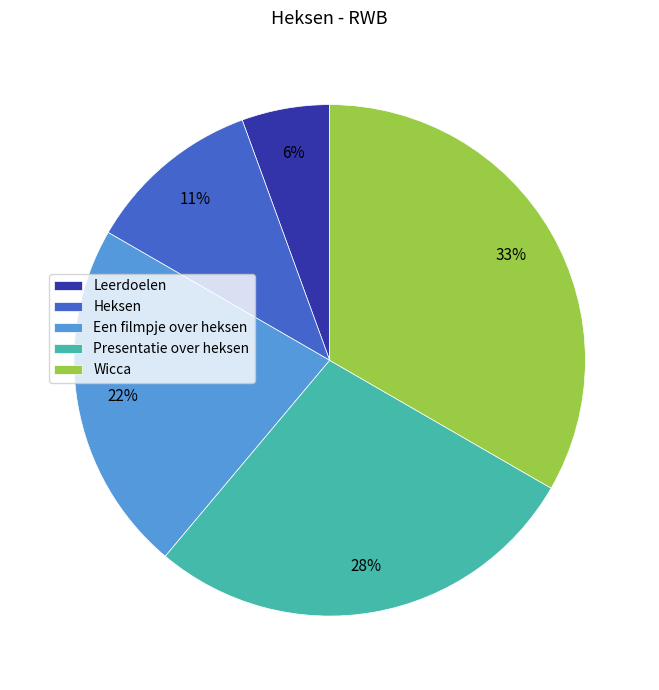

To the nearest percent, what is the combined percentage of Leerdoelen and Een filmpje over heksen?

28%